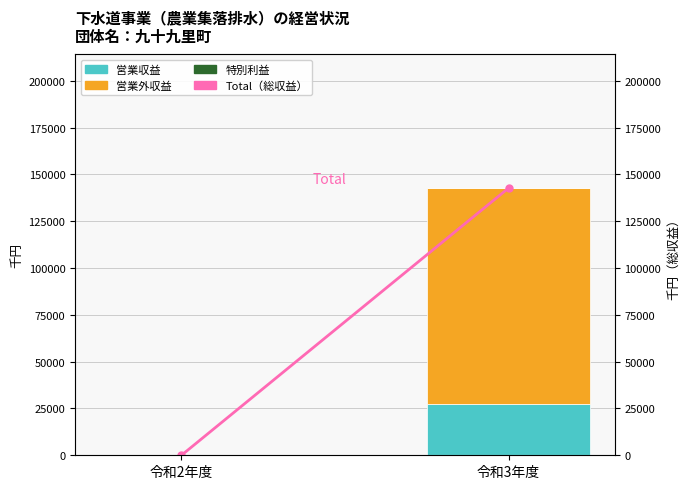

Between 令和2年度 and 令和3年度, which is larger?

令和3年度